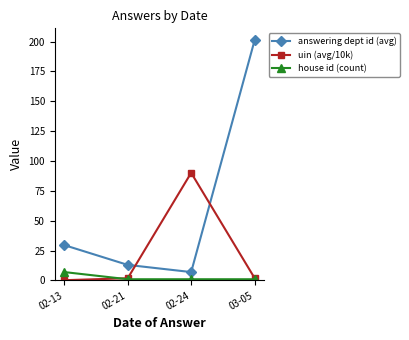

True or false: answering dept id (avg) and house id (count) intersect in this chart.

False